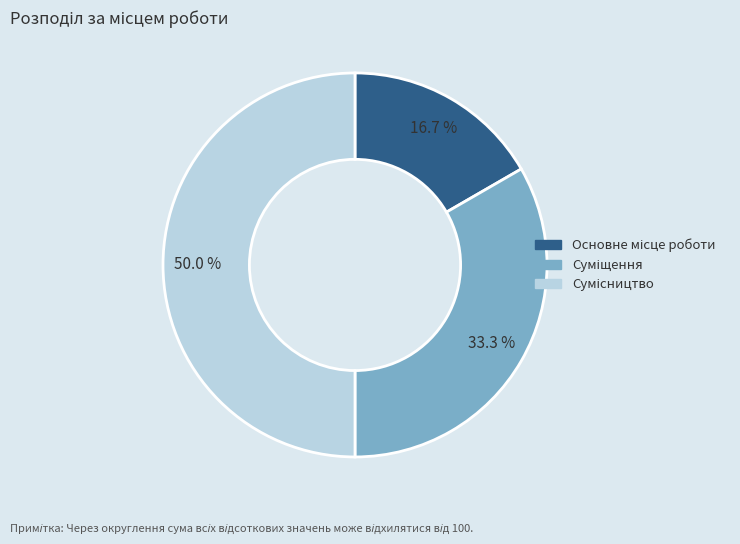

What portion of the pie excludes Суміщення?

66.7%